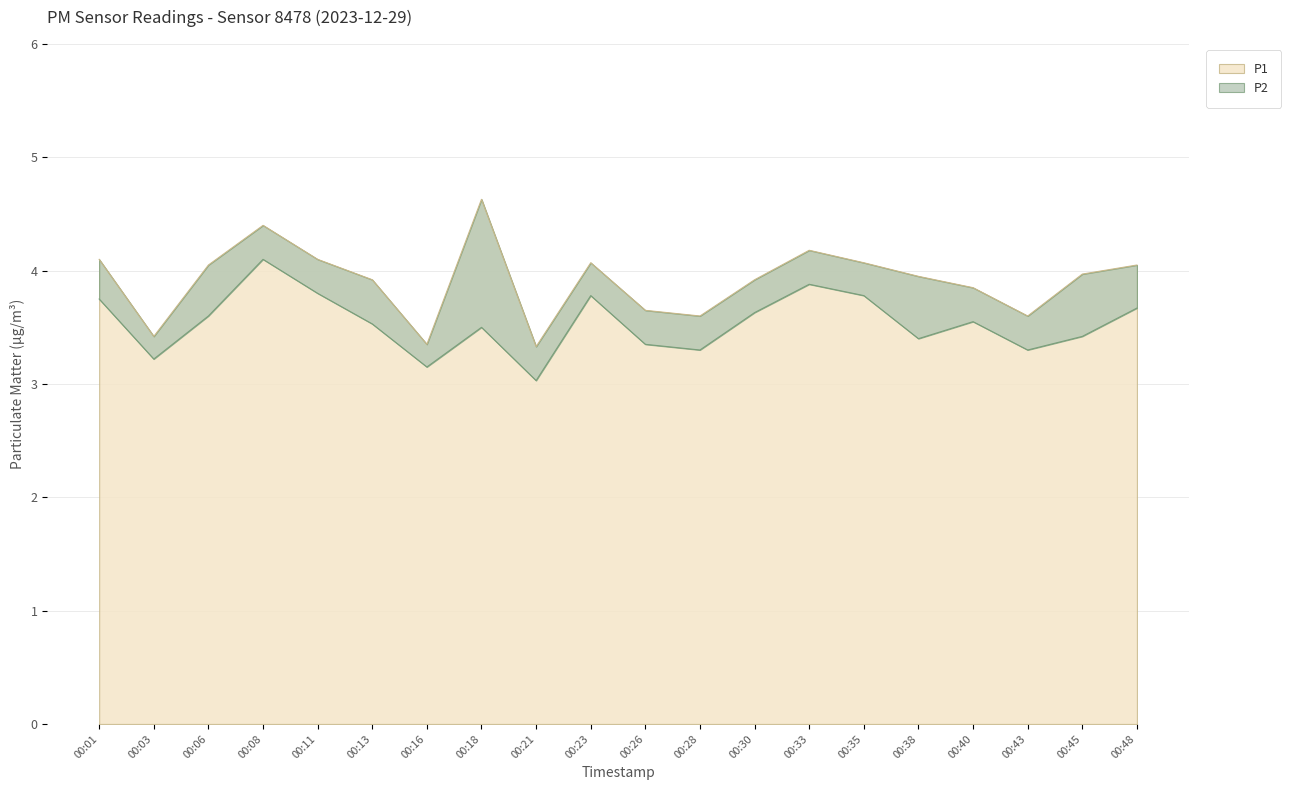

True or false: P1 and P2 cross at least once.

False